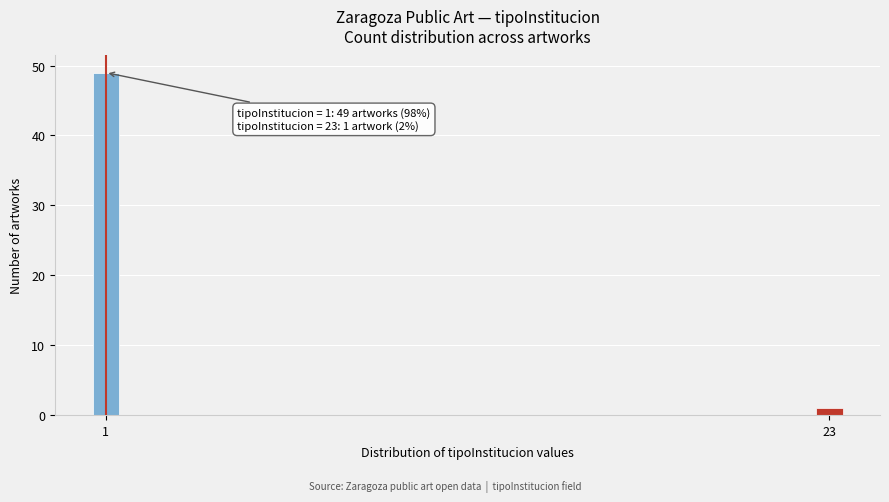

Reading left to right, list all the values displayed in this chart.

49	1